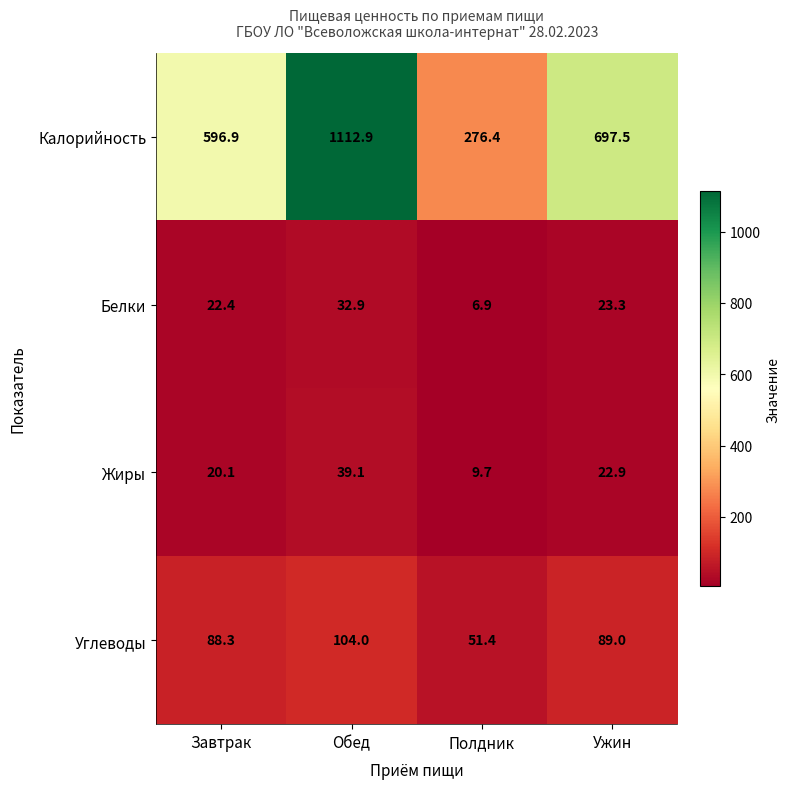

Reading right to left, list all the values displayed in this chart.

Калорийность: 697.5	276.4	1112.9	596.9
Белки: 23.3	6.9	32.9	22.4
Жиры: 22.9	9.7	39.1	20.1
Углеводы: 89.0	51.4	104.0	88.3